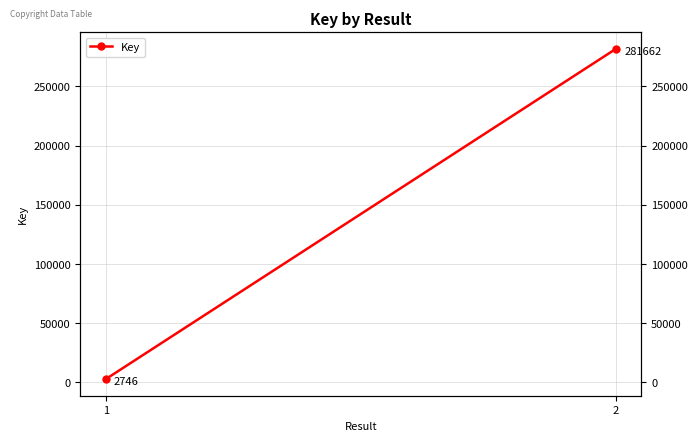

What is the change in value from 1 to 2?

+278916